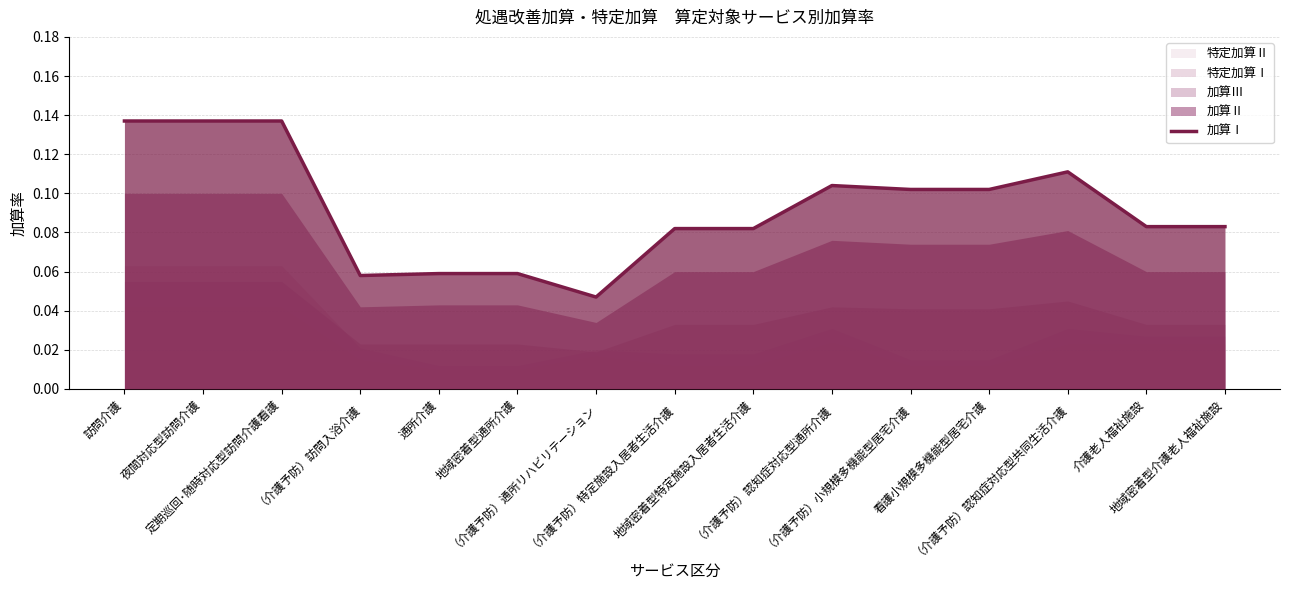

Rank the categories by value from lowest to highest.

（介護予防）通所リハビリテーション, （介護予防）訪問入浴介護, 通所介護, 地域密着型通所介護, （介護予防）特定施設入居者生活介護, 地域密着型特定施設入居者生活介護, 介護老人福祉施設, 地域密着型介護老人福祉施設, （介護予防）小規模多機能型居宅介護, 看護小規模多機能型居宅介護, （介護予防）認知症対応型通所介護, （介護予防）認知症対応型共同生活介護, 訪問介護, 夜間対応型訪問介護, 定期巡回･随時対応型訪問介護看護